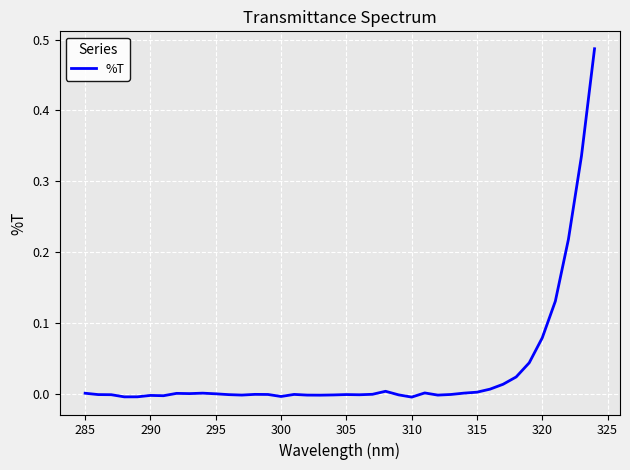

The chart shows a value of -0.0 at 300. True or false?

True